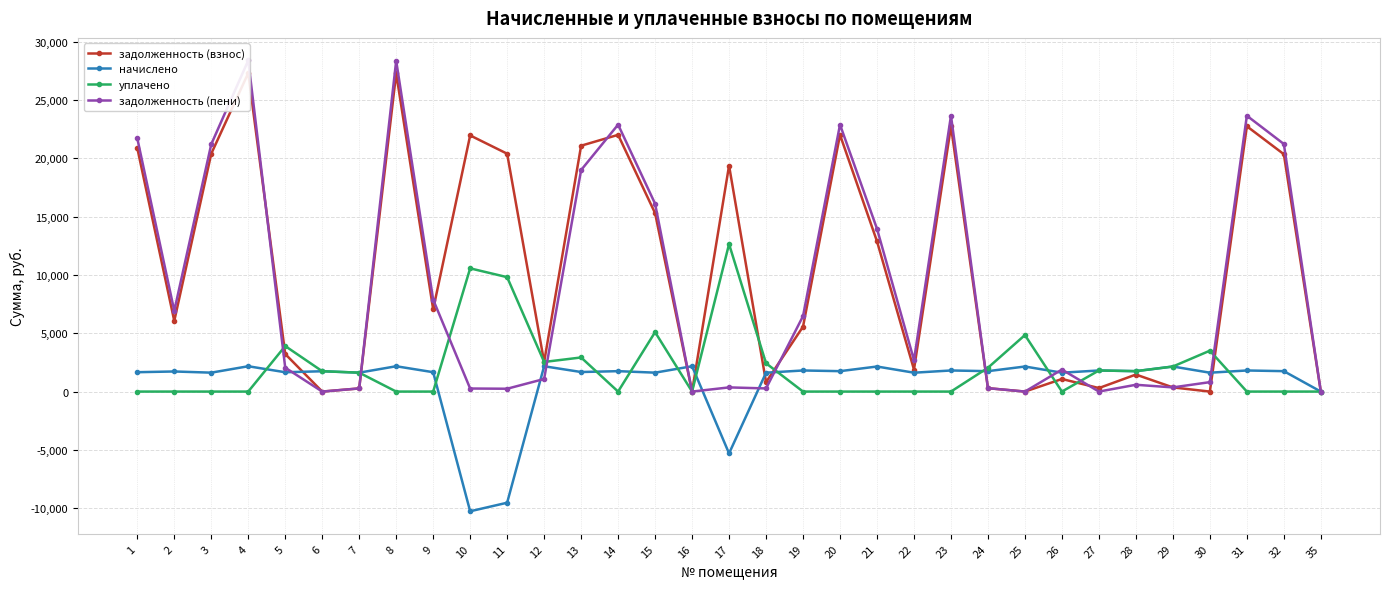

What is the value of the начислено point at the 21st from the left?

2148.9